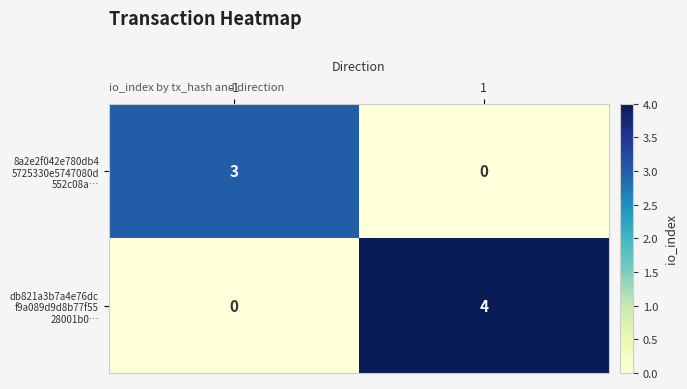

What is the total value across all series at 1?

4